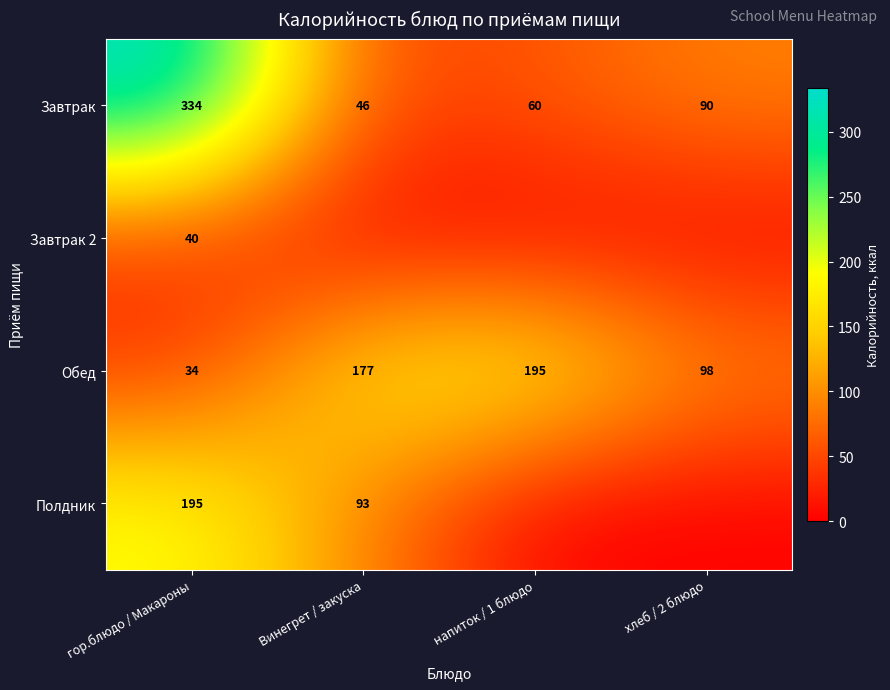

What is the difference between the Обед values at напиток / 1 блюдо and гор.блюдо / Макароны?

161